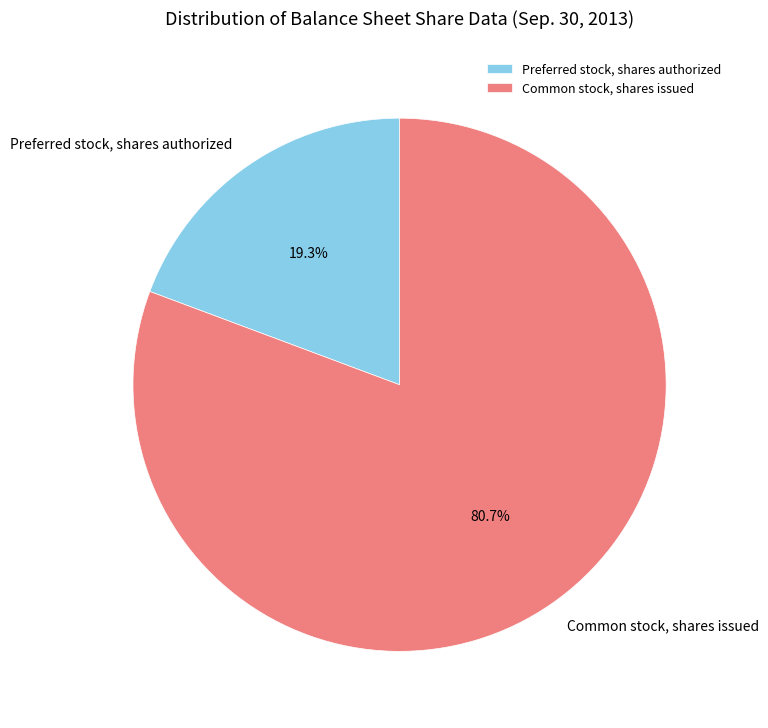

To the nearest percent, what percentage of the pie is Common stock, shares issued?

81%